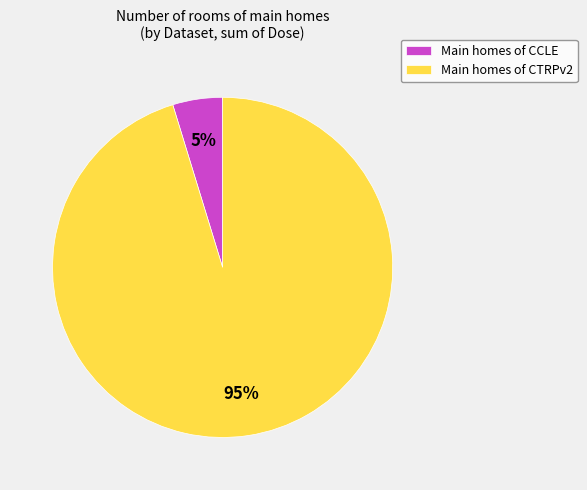

Which slice represents more than half of the pie?

Main homes of CTRPv2